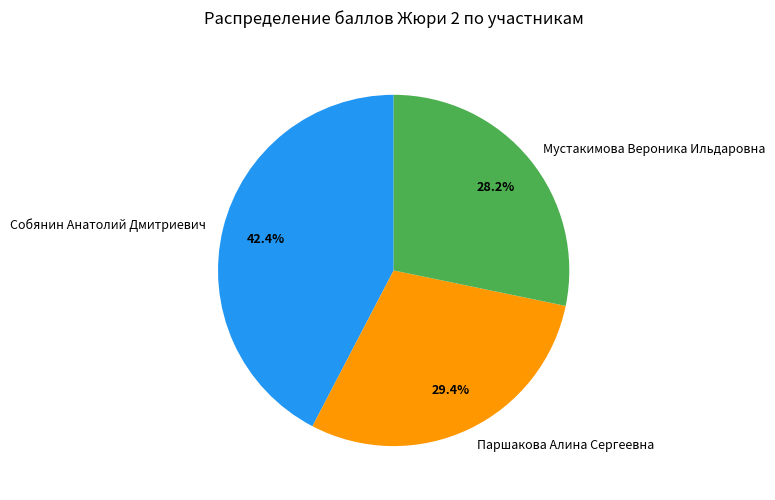

What percentage is the Паршакова Алина Сергеевна slice, to the nearest percent?

29%